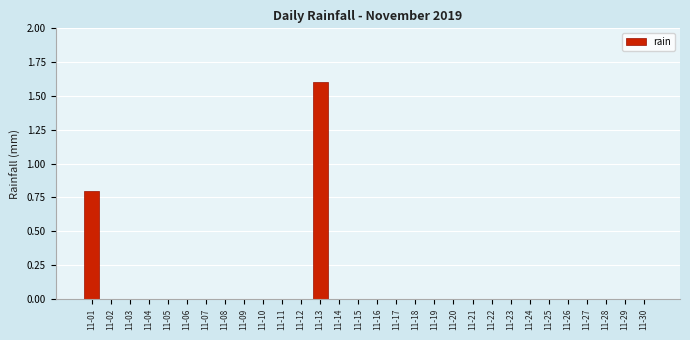

Reading left to right, extract all data points from this chart.

11-01=0.8	11-02=0.0	11-03=0.0	11-04=0.0	11-05=0.0	11-06=0.0	11-07=0.0	11-08=0.0	11-09=0.0	11-10=0.0	11-11=0.0	11-12=0.0	11-13=1.6	11-14=0.0	11-15=0.0	11-16=0.0	11-17=0.0	11-18=0.0	11-19=0.0	11-20=0.0	11-21=0.0	11-22=0.0	11-23=0.0	11-24=0.0	11-25=0.0	11-26=0.0	11-27=0.0	11-28=0.0	11-29=0.0	11-30=0.0